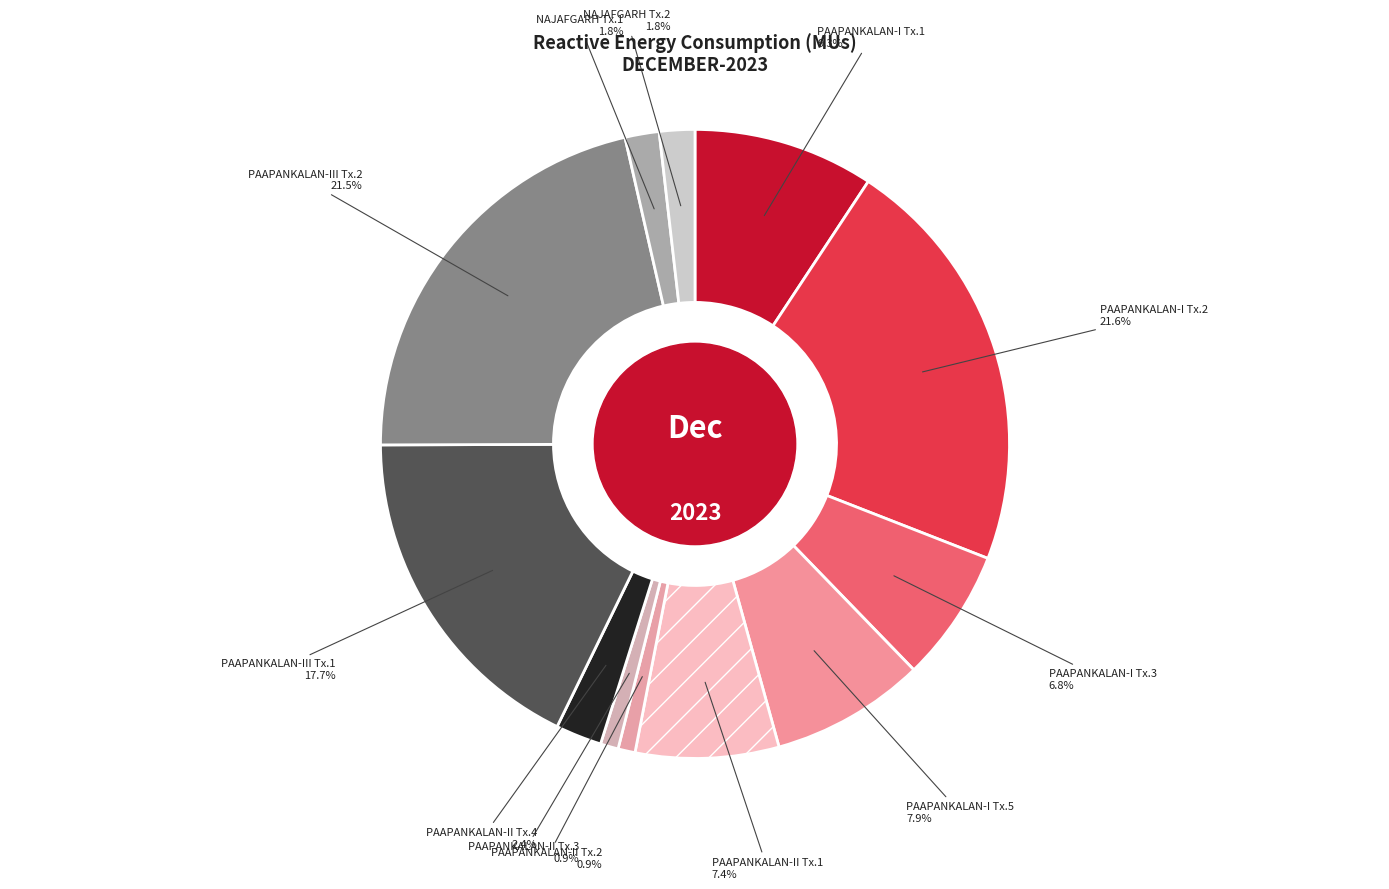

Rank the categories by value from highest to lowest.

PAAPANKALAN-I Tx.2, PAAPANKALAN-III Tx.2, PAAPANKALAN-III Tx.1, PAAPANKALAN-I Tx.1, PAAPANKALAN-I Tx.5, PAAPANKALAN-II Tx.1, PAAPANKALAN-I Tx.3, PAAPANKALAN-II Tx.4, NAJAFGARH Tx.2, NAJAFGARH Tx.1, PAAPANKALAN-II Tx.3, PAAPANKALAN-II Tx.2